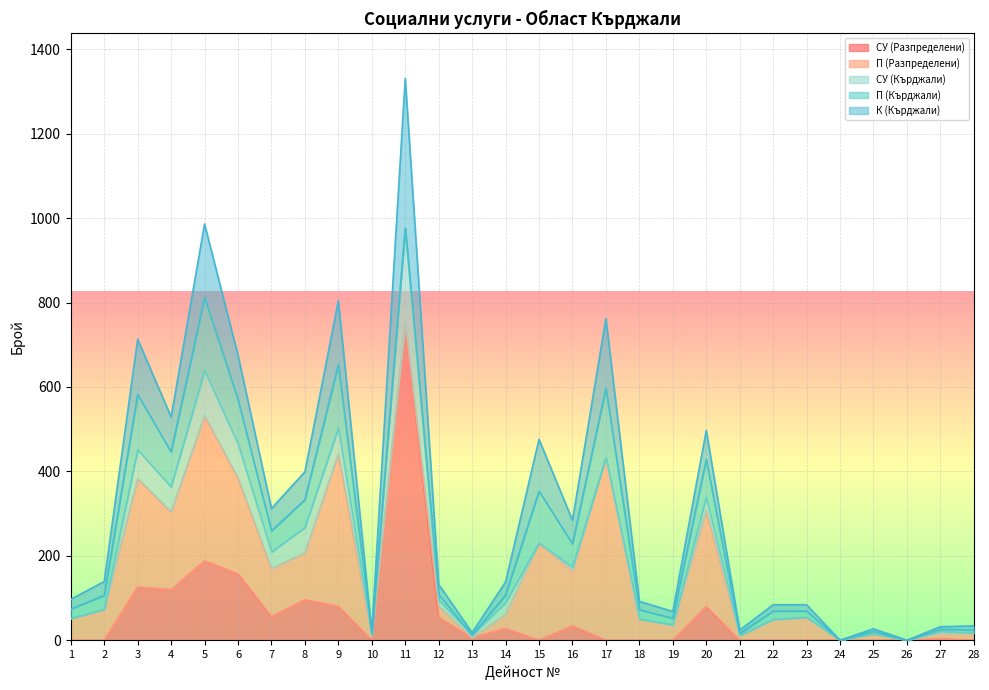

At which category is the sum across all series the highest?

11